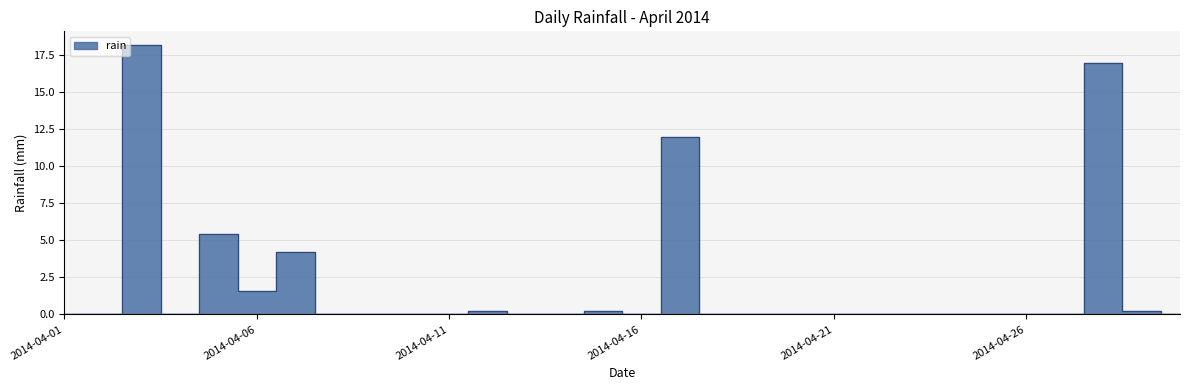

The chart shows a value of -8.9 at 2014-04-18. True or false?

False